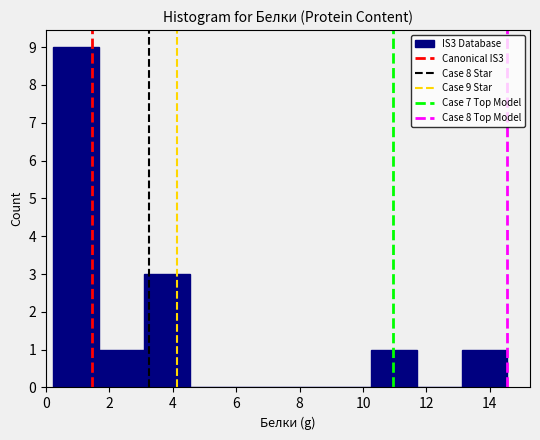

Which range on the x-axis has the tallest bar?

0.2 to 1.6